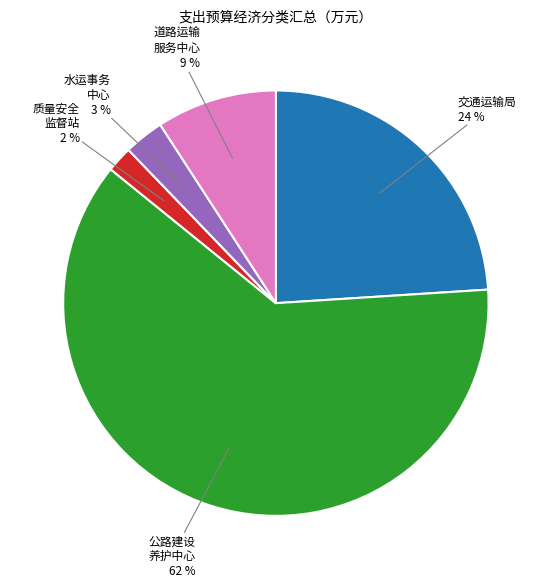

Does any single category account for the majority?

Yes